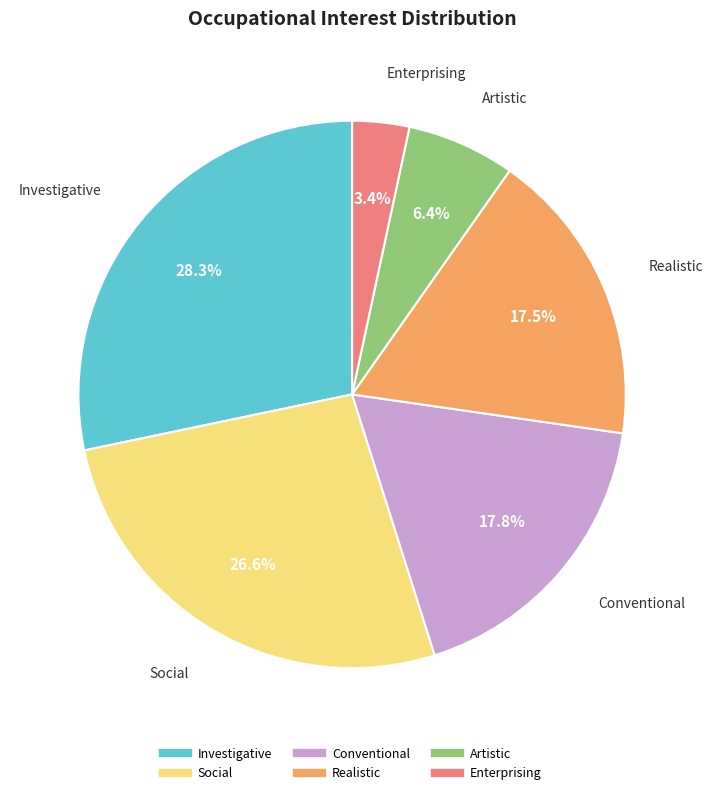

What percentage do Artistic and Realistic together represent?

23.9%